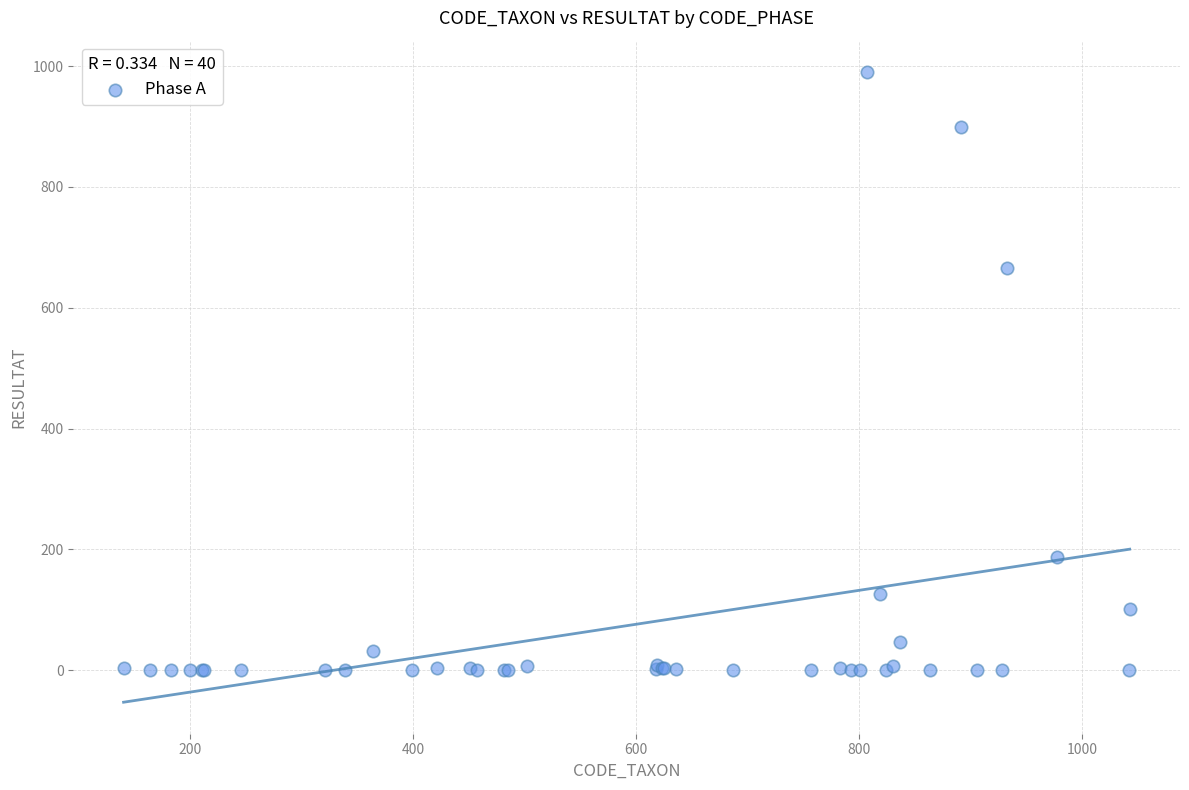

What Y value in the scatter plot is closest to 495?

666